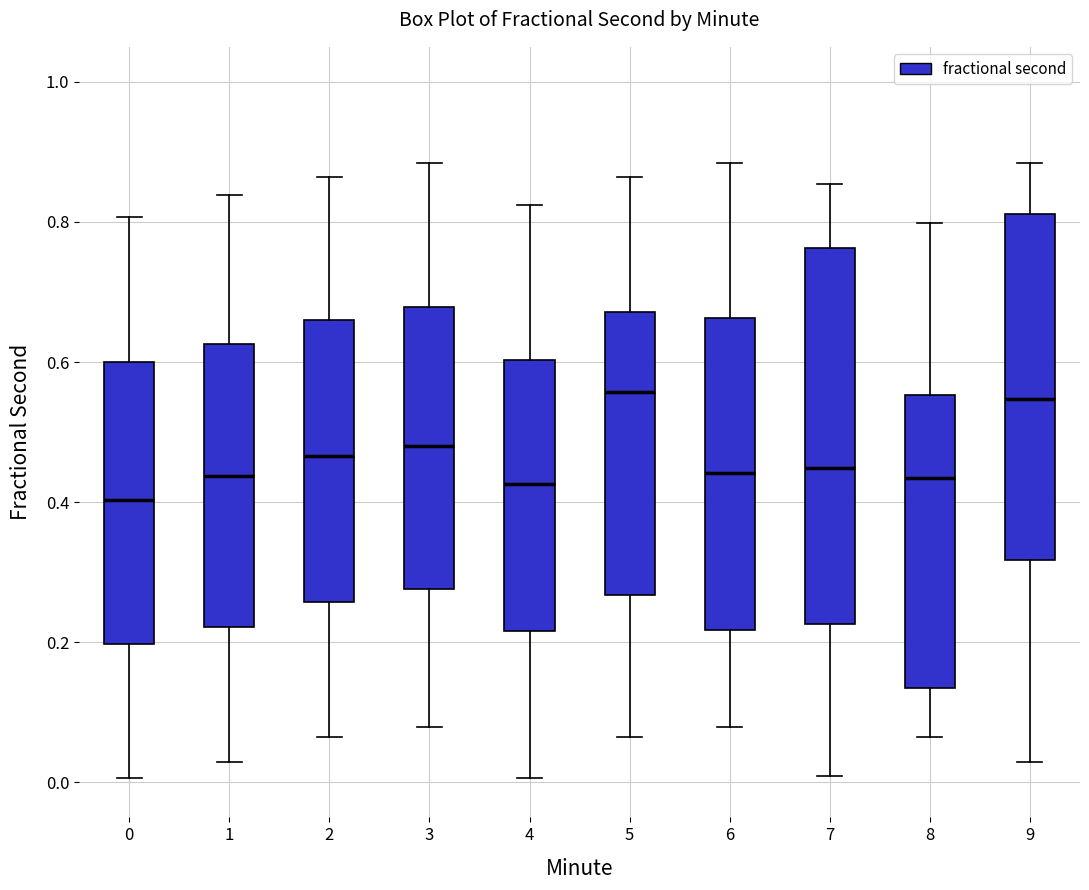

Reading left to right, read every box against the y-axis: the position of its median line, the range the box covers, and the ends of its whiskers. The values are not printed on the chart, so give them approximately, as read against the axis.

0: median 0.40, box 0.20 to 0.60, whiskers 0.00 to 0.80
1: median 0.44, box 0.22 to 0.62, whiskers 0.02 to 0.84
2: median 0.46, box 0.26 to 0.66, whiskers 0.06 to 0.86
3: median 0.48, box 0.28 to 0.68, whiskers 0.08 to 0.88
4: median 0.42, box 0.22 to 0.60, whiskers 0.00 to 0.82
5: median 0.56, box 0.26 to 0.68, whiskers 0.06 to 0.86
6: median 0.44, box 0.22 to 0.66, whiskers 0.08 to 0.88
7: median 0.44, box 0.22 to 0.76, whiskers 0.00 to 0.86
8: median 0.44, box 0.14 to 0.56, whiskers 0.06 to 0.80
9: median 0.54, box 0.32 to 0.82, whiskers 0.02 to 0.88